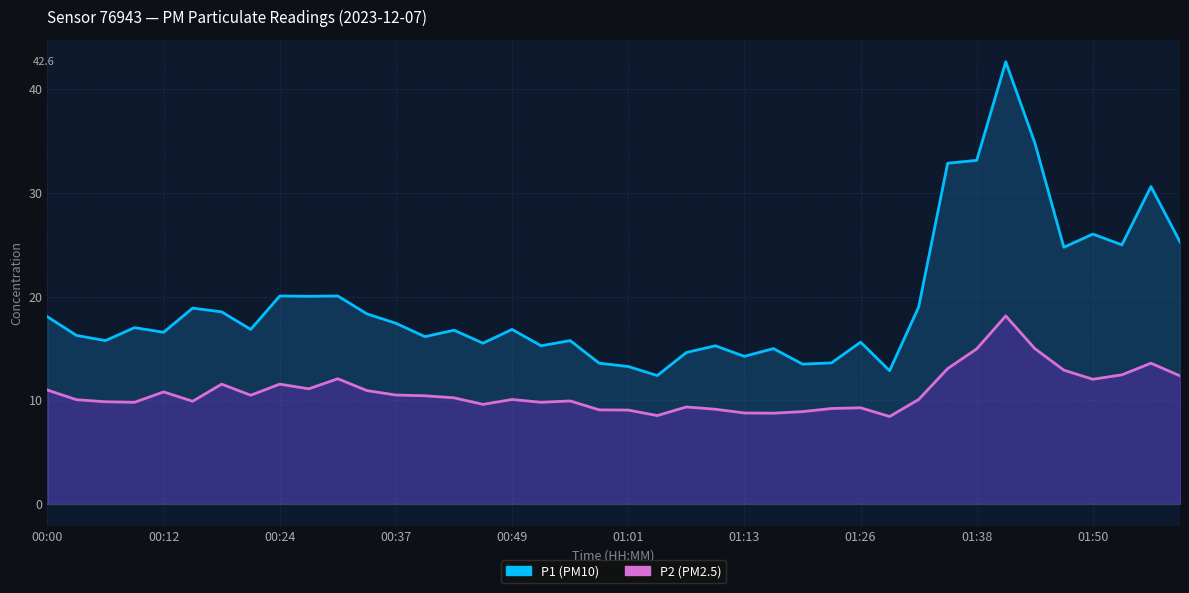

Between 00:37 and 31, which is larger?

31